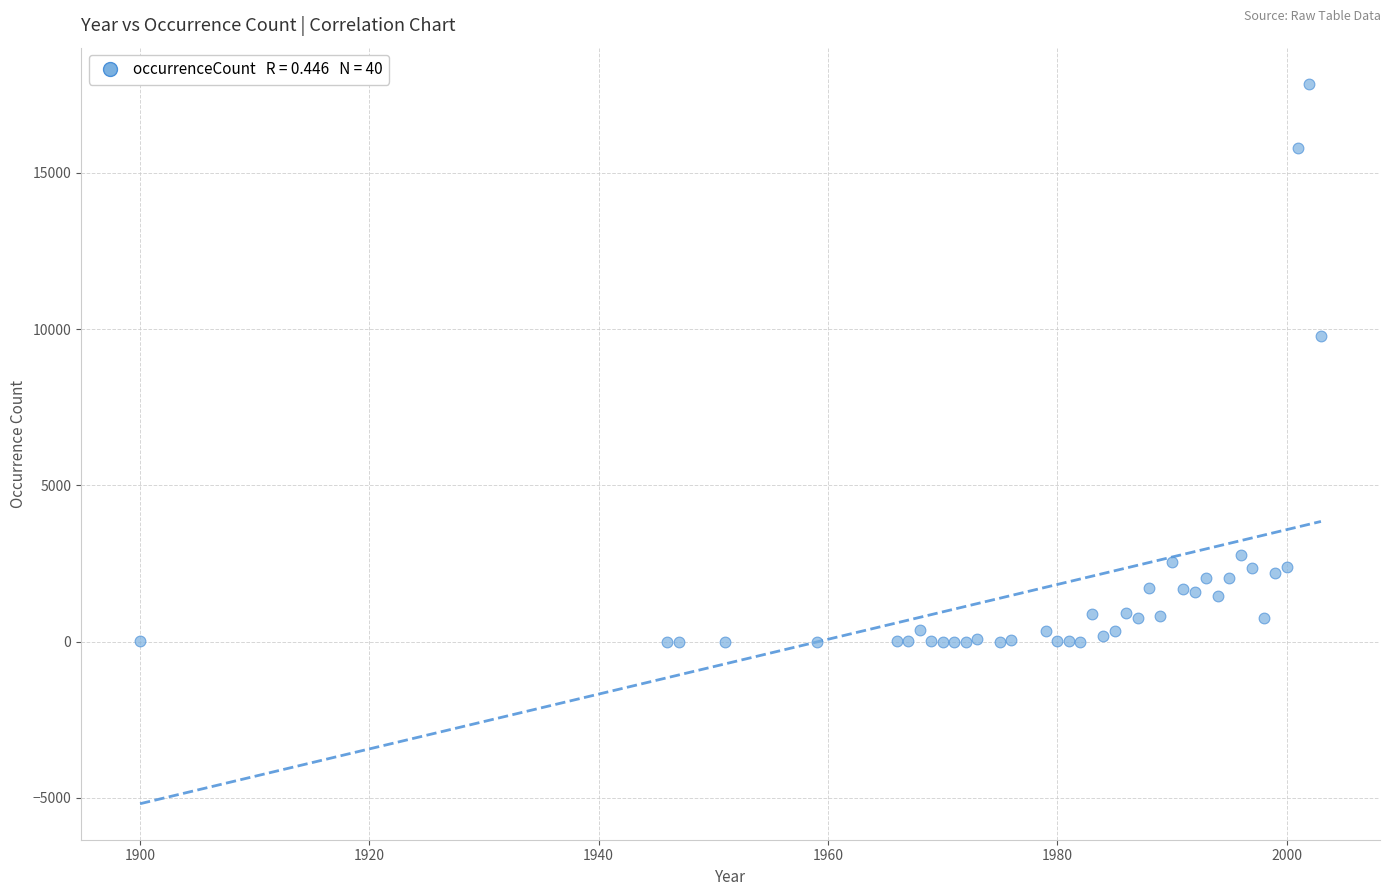

What Y value in the scatter plot is closest to 8926?

9772